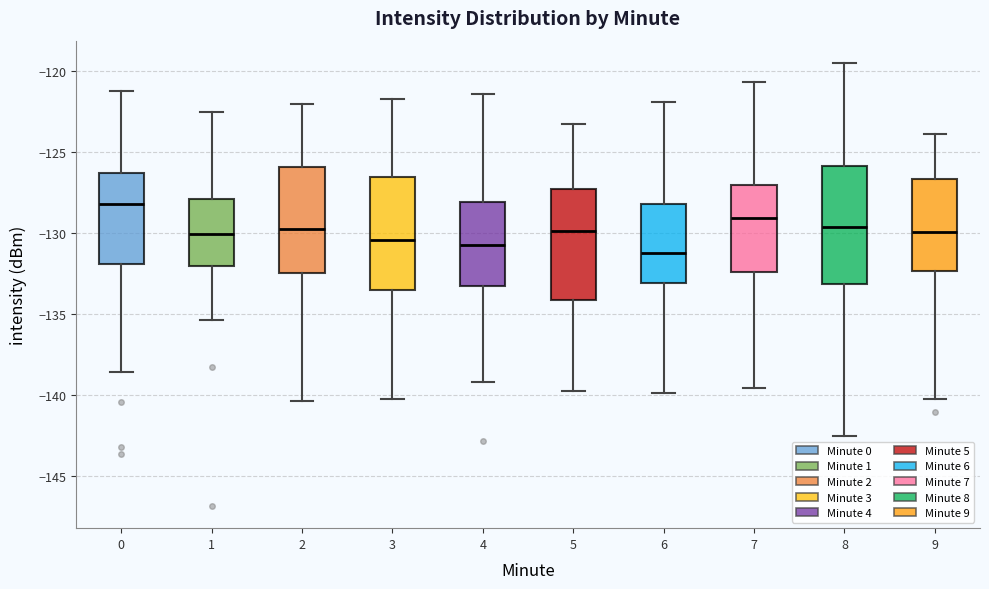

Reading left to right, read every box against the y-axis: the position of its median line, the range the box covers, and the ends of its whiskers. The values are not printed on the chart, so give them approximately, as read against the axis.

0: median -128.0, box -132.0 to -126.5, whiskers -138.5 to -121.0
1: median -130.0, box -132.0 to -128.0, whiskers -135.5 to -122.5
2: median -130.0, box -132.5 to -126.0, whiskers -140.5 to -122.0
3: median -130.5, box -133.5 to -126.5, whiskers -140.5 to -121.5
4: median -131.0, box -133.0 to -128.0, whiskers -139.0 to -121.5
5: median -130.0, box -134.0 to -127.5, whiskers -140.0 to -123.5
6: median -131.0, box -133.0 to -128.0, whiskers -140.0 to -122.0
7: median -129.0, box -132.5 to -127.0, whiskers -139.5 to -120.5
8: median -129.5, box -133.0 to -126.0, whiskers -142.5 to -119.5
9: median -130.0, box -132.5 to -126.5, whiskers -140.5 to -124.0